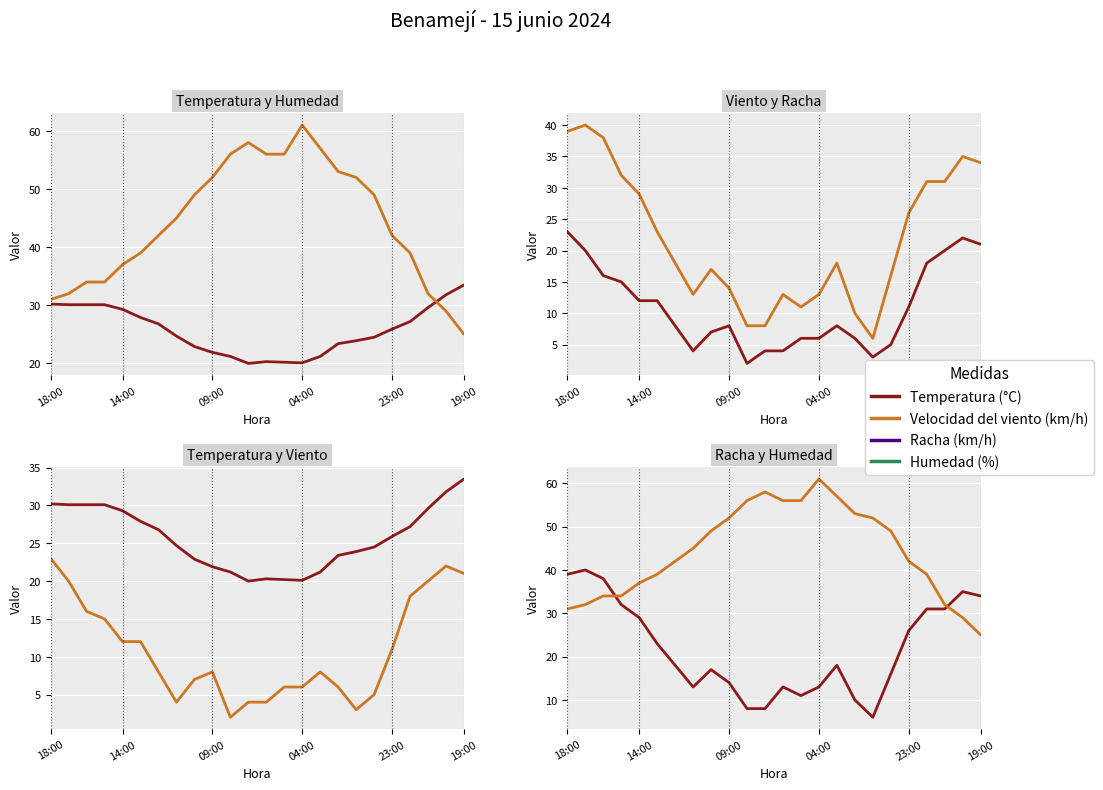

What is the sum of all Velocidad del viento (km/h) values?

261.0